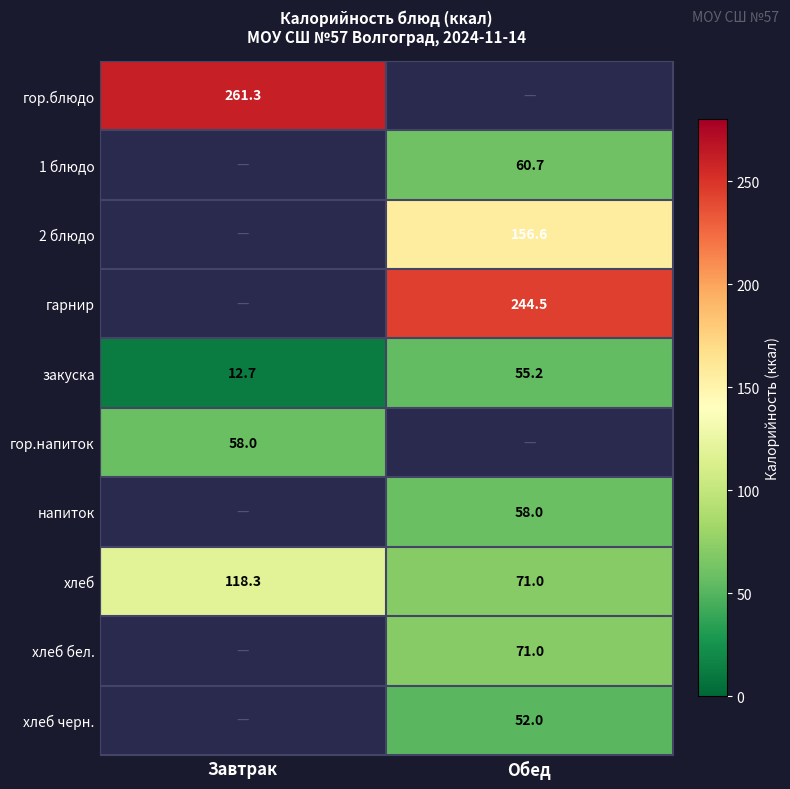

List the labels in order of хлеб value, smallest first.

Обед, Завтрак